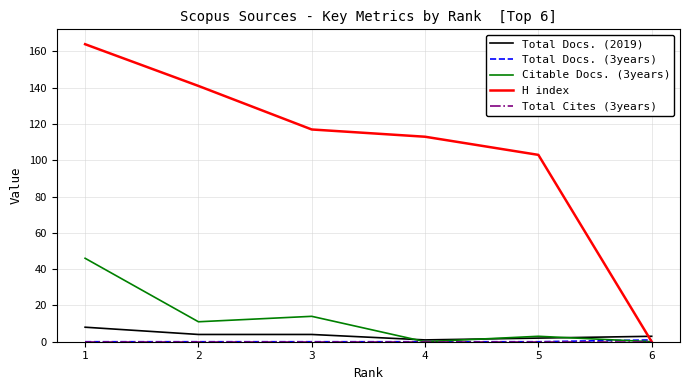

How many categories are shown in the chart?

6